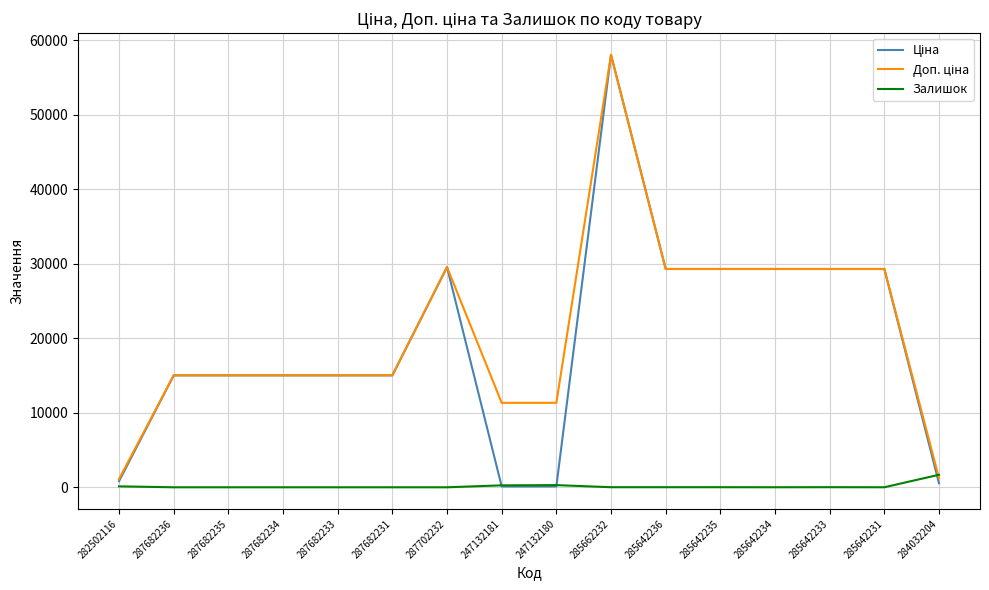

What is the total value across all series at 287702232?

59097.9